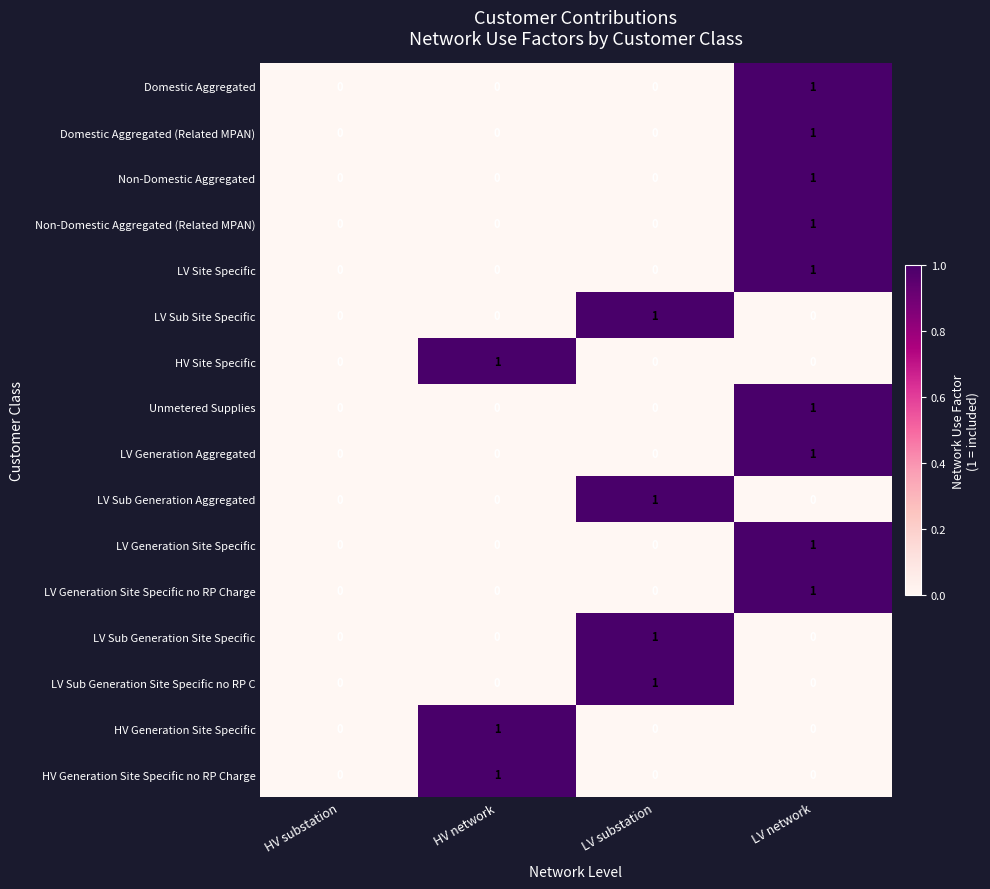

The LV Sub Generation Site Specific series shows 1 at LV substation. True or false?

True